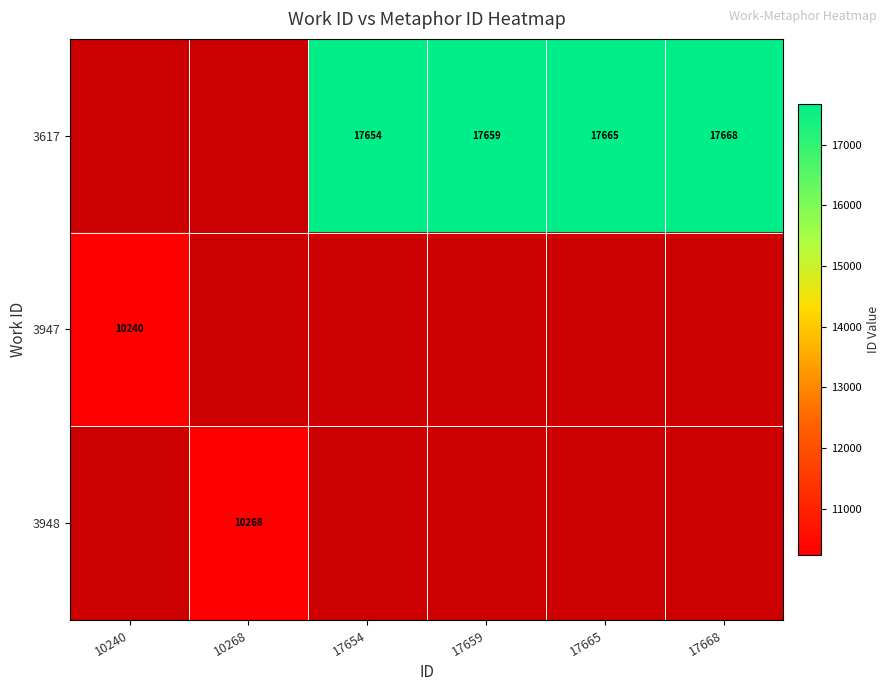

The 3617 series shows 17665 at 17665. True or false?

True